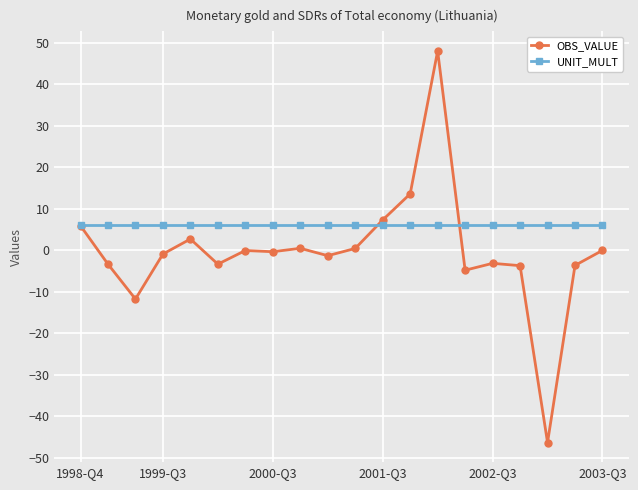

What is the value of the OBS_VALUE point at the 6th from the left?

-3.4